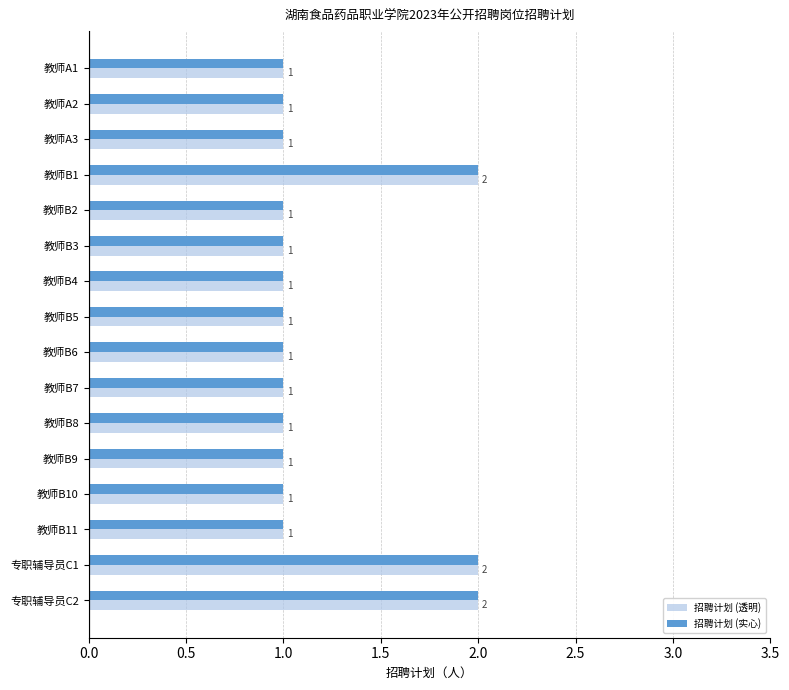

What is the sum of the 招聘计划 (实心) values at 专职辅导员C2 and 教师B10?

3